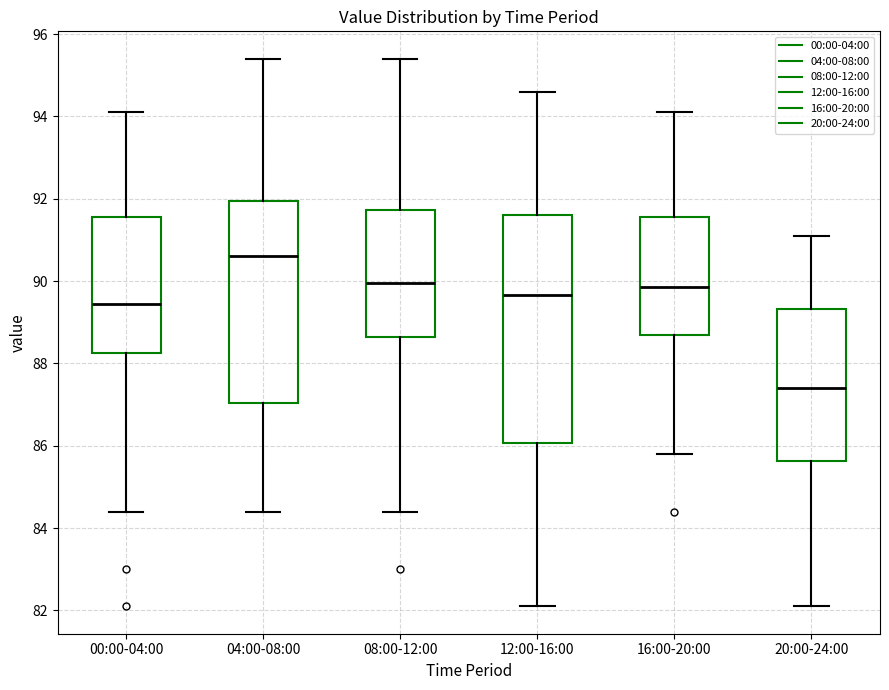

Which box is the tallest, from its lower edge to its upper edge?

12:00-16:00